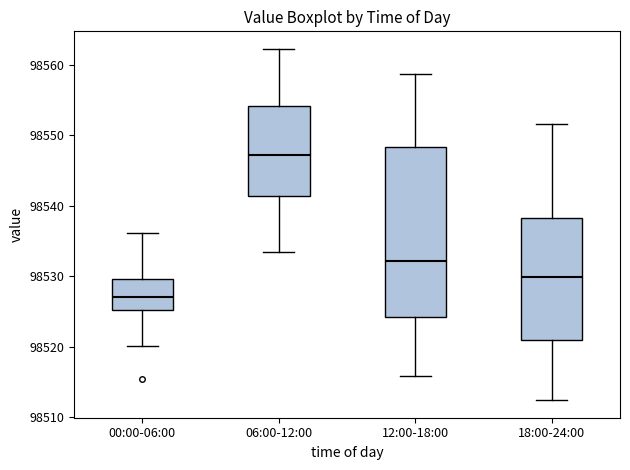

Reading left to right, read every box against the y-axis: the position of its median line, the range the box covers, and the ends of its whiskers. The values are not printed on the chart, so give them approximately, as read against the axis.

00:00-06:00: median 98527, box 98525 to 98530, whiskers 98520 to 98536
06:00-12:00: median 98547, box 98541 to 98554, whiskers 98533 to 98562
12:00-18:00: median 98532, box 98524 to 98548, whiskers 98516 to 98559
18:00-24:00: median 98530, box 98521 to 98538, whiskers 98512 to 98552